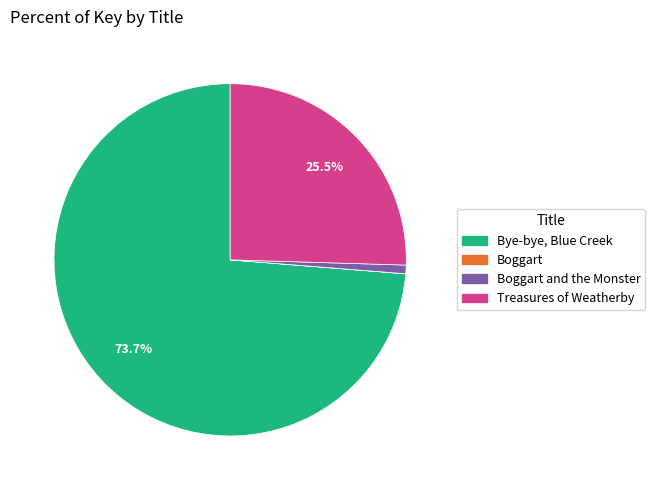

Between Bye-bye, Blue Creek and Treasures of Weatherby, which is larger?

Bye-bye, Blue Creek